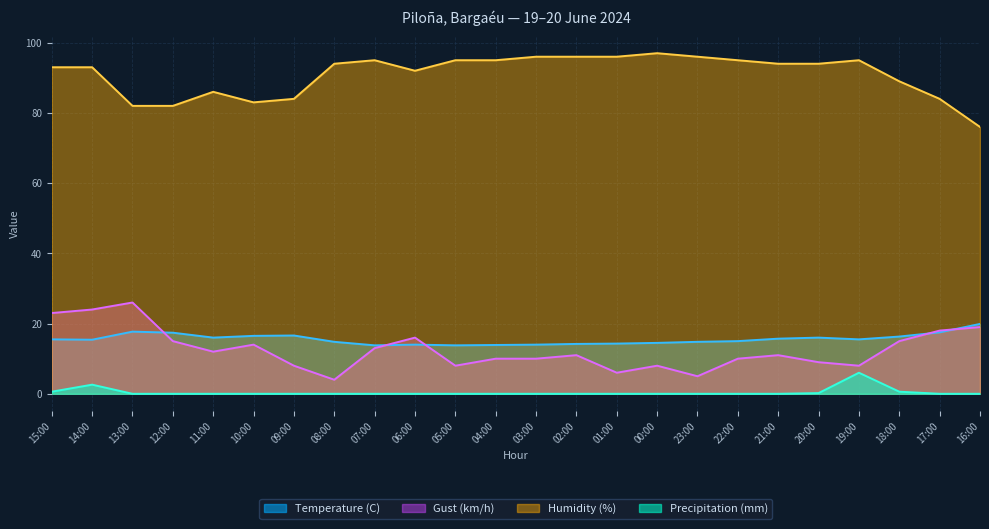

True or false: Precipitation (mm) and Gust (km/h) intersect in this chart.

False